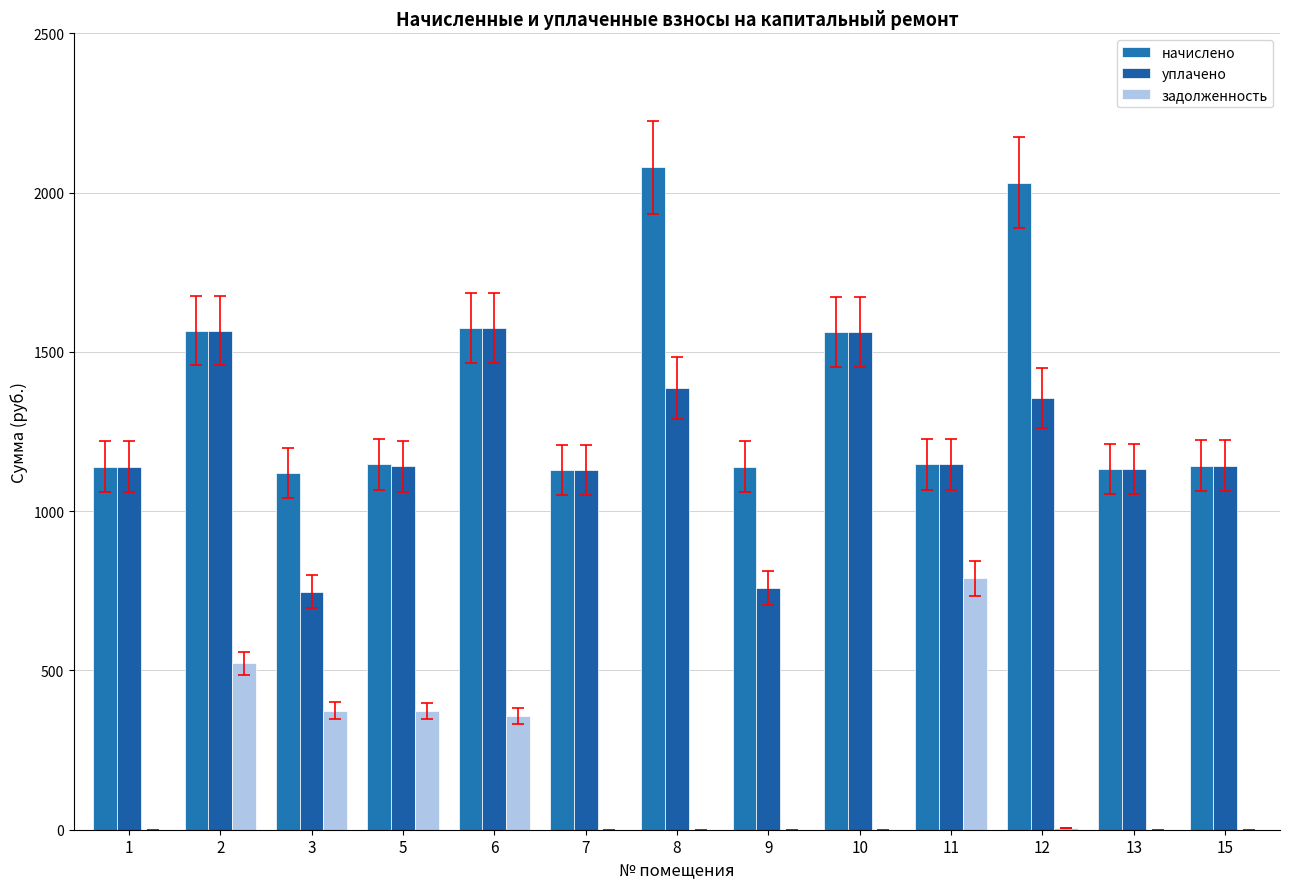

How many values in the уплачено series exceed 1142?

7